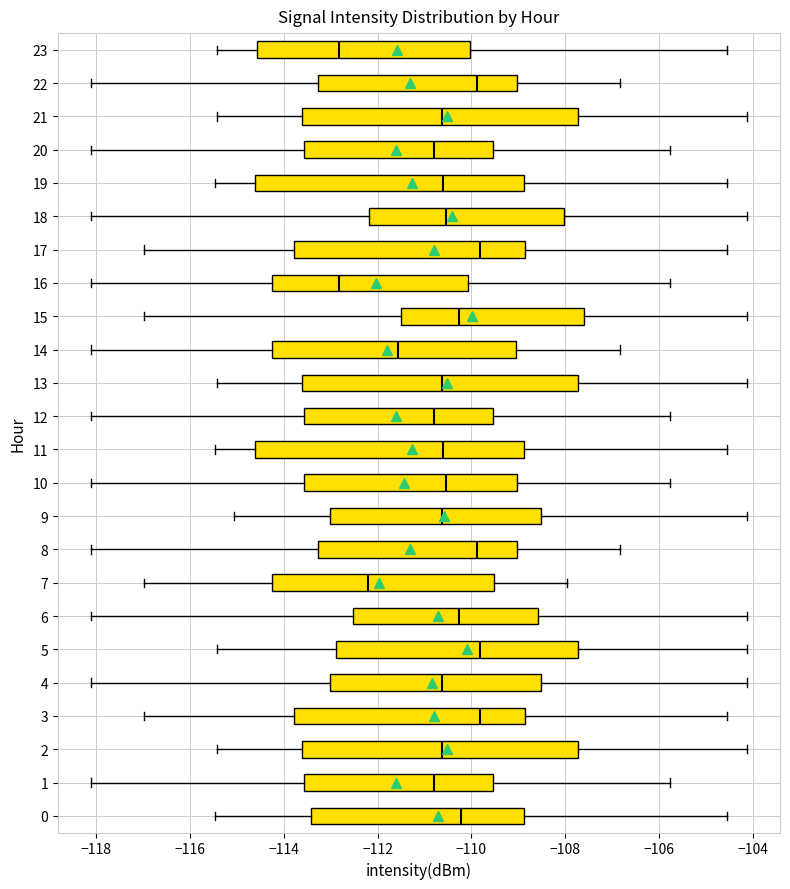

Where is the left edge of the box at y = 23 on the x-axis? The values are not printed on the chart, so give them approximately, as read against the axis.

-114.6